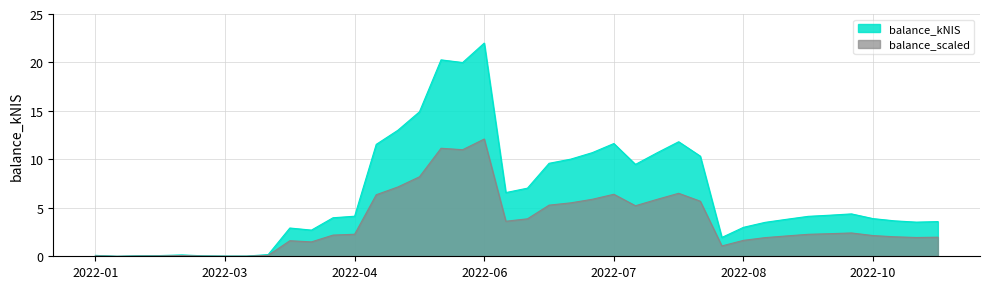

Which has a higher value, 2022-03-31 or 2022-10-13?

2022-10-13